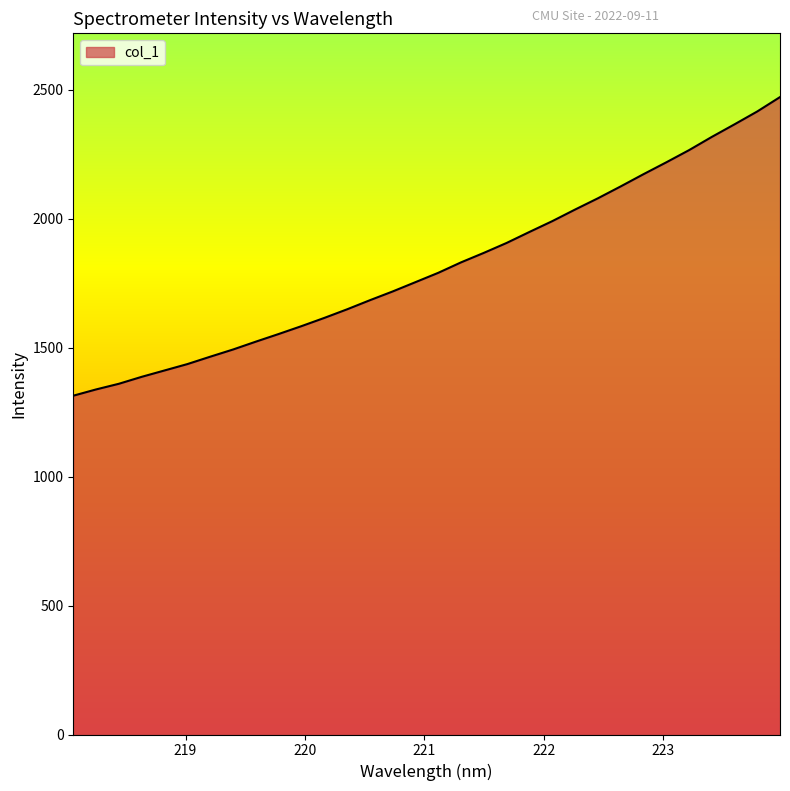

What is the greatest value displayed?

2472.5